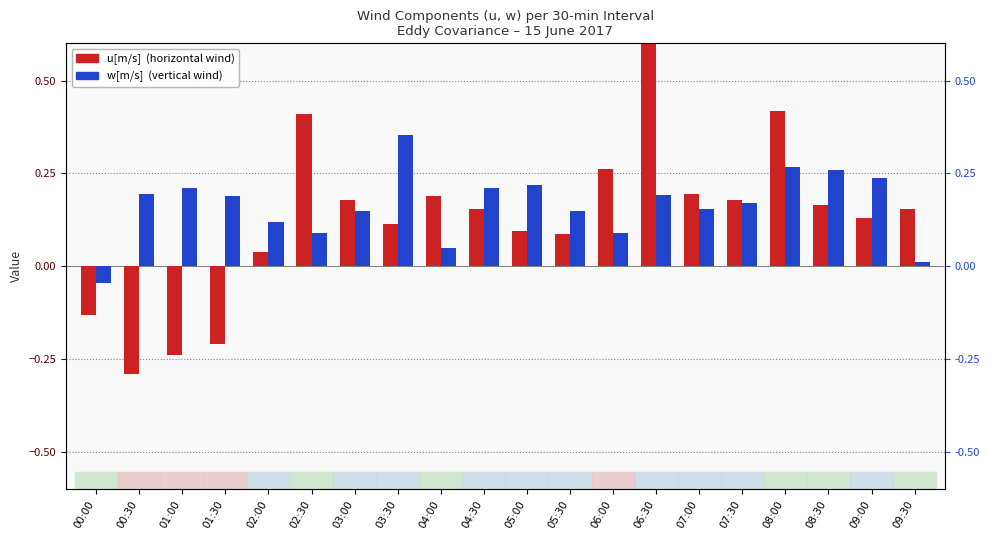

What is the total value across all series at 07:00?

0.3